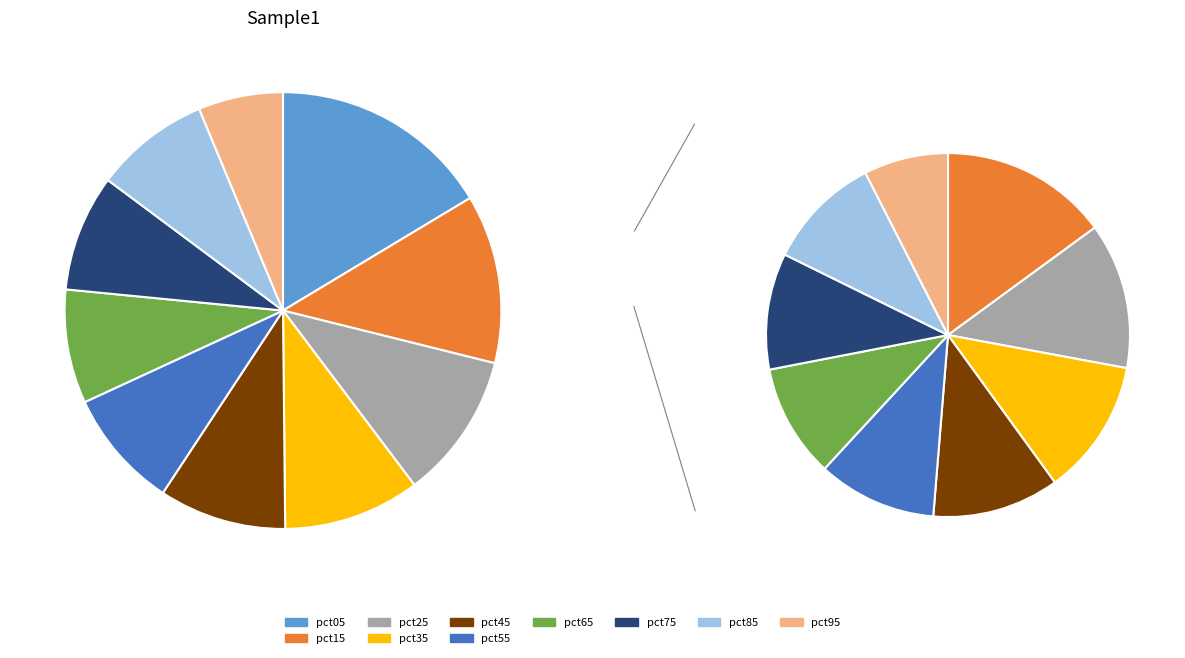

Which category has the biggest portion of the pie?

pct05